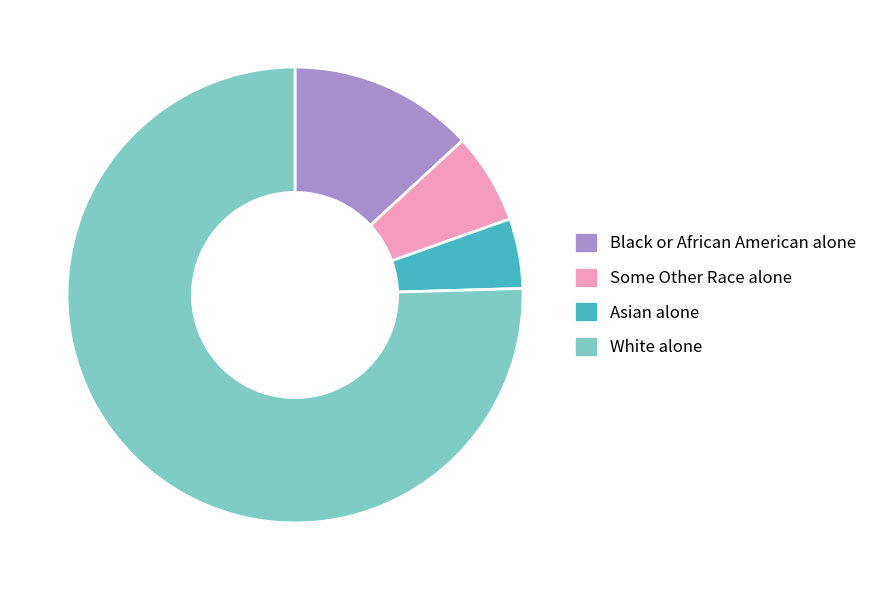

Is there a majority slice in this chart?

Yes